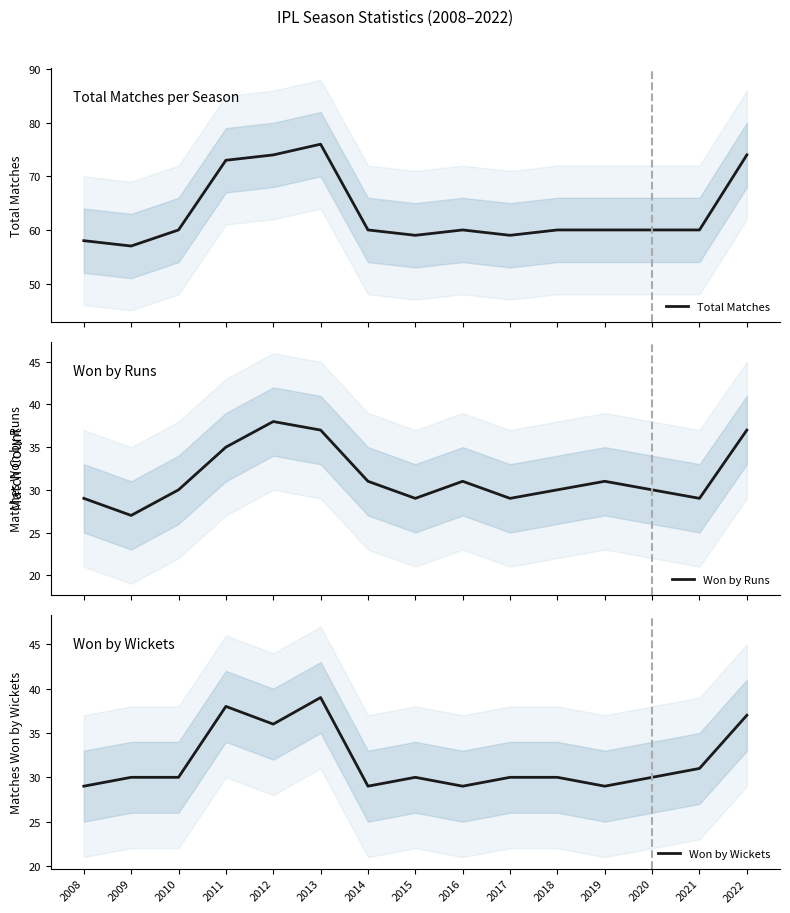

What is the value of the Total Matches point at the 4th from the left?

73